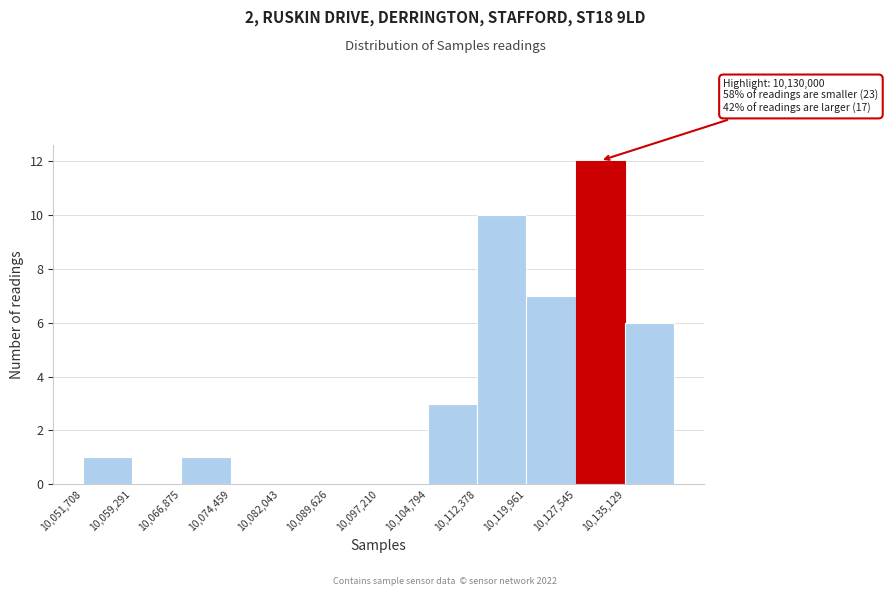

Which range on the x-axis has the tallest bar?

10128000 to 10135000